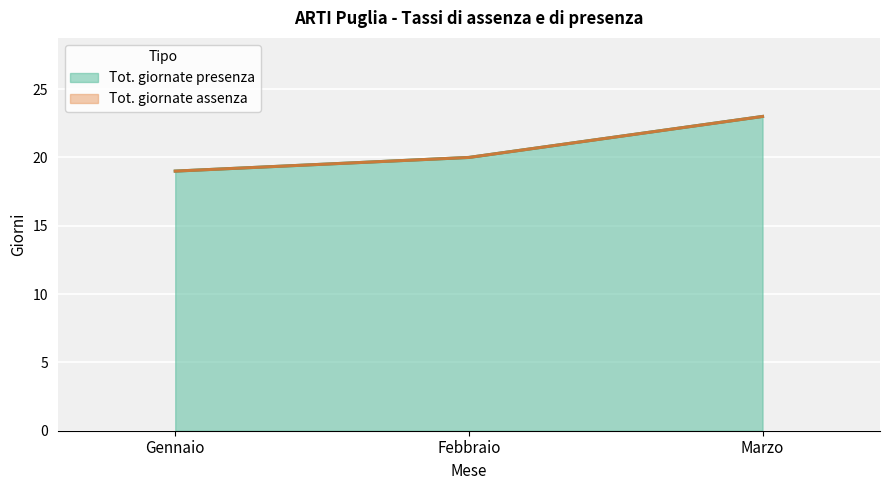

Rank the categories by value from lowest to highest.

Gennaio, Febbraio, Marzo